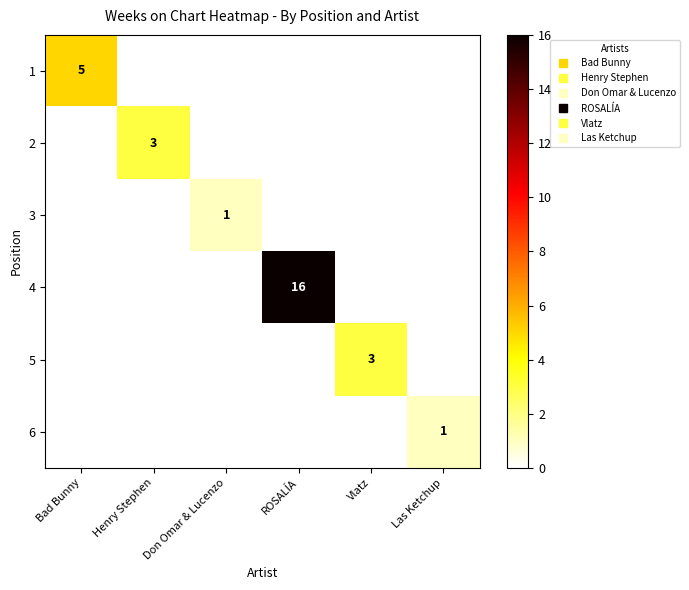

At how many categories does at least one series exceed 1?

4